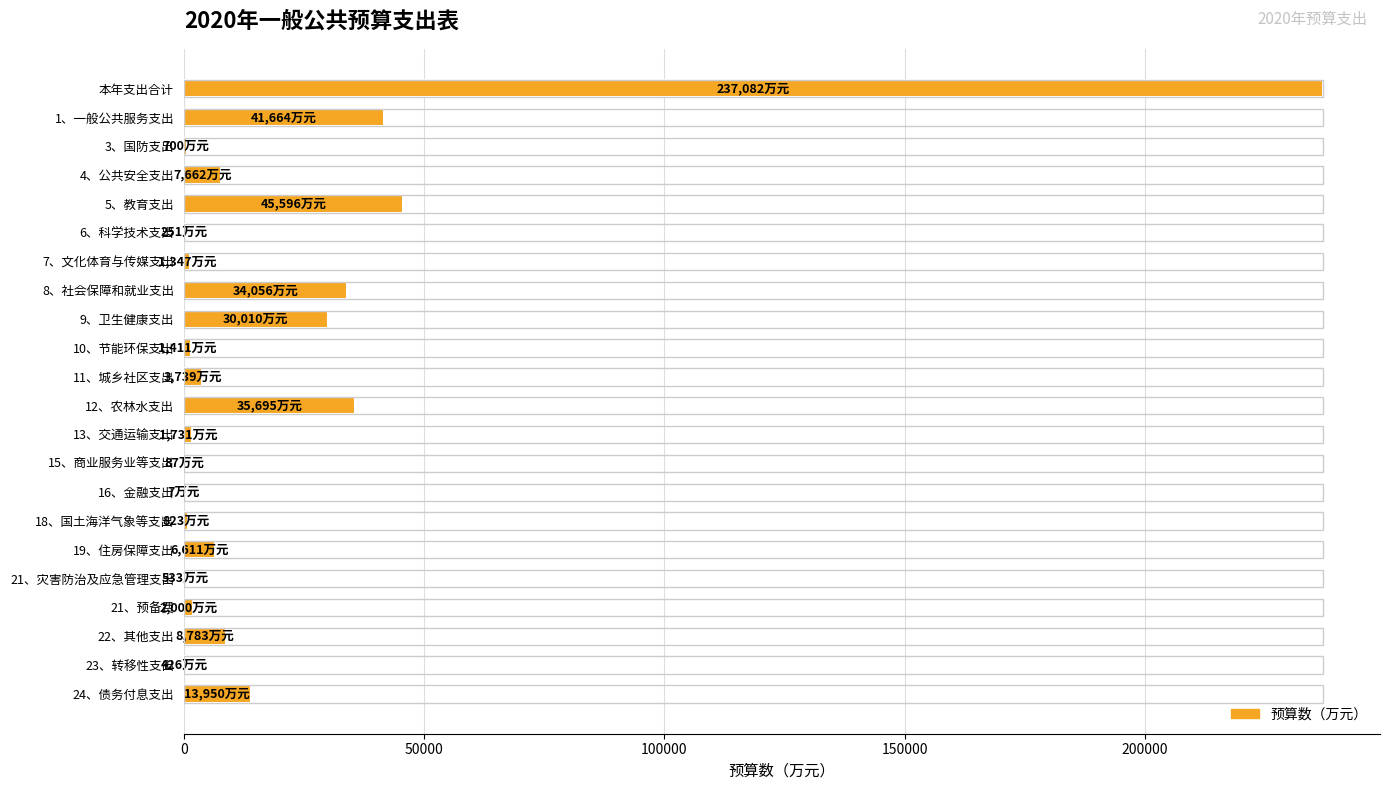

What is the maximum value shown in the chart?

237082